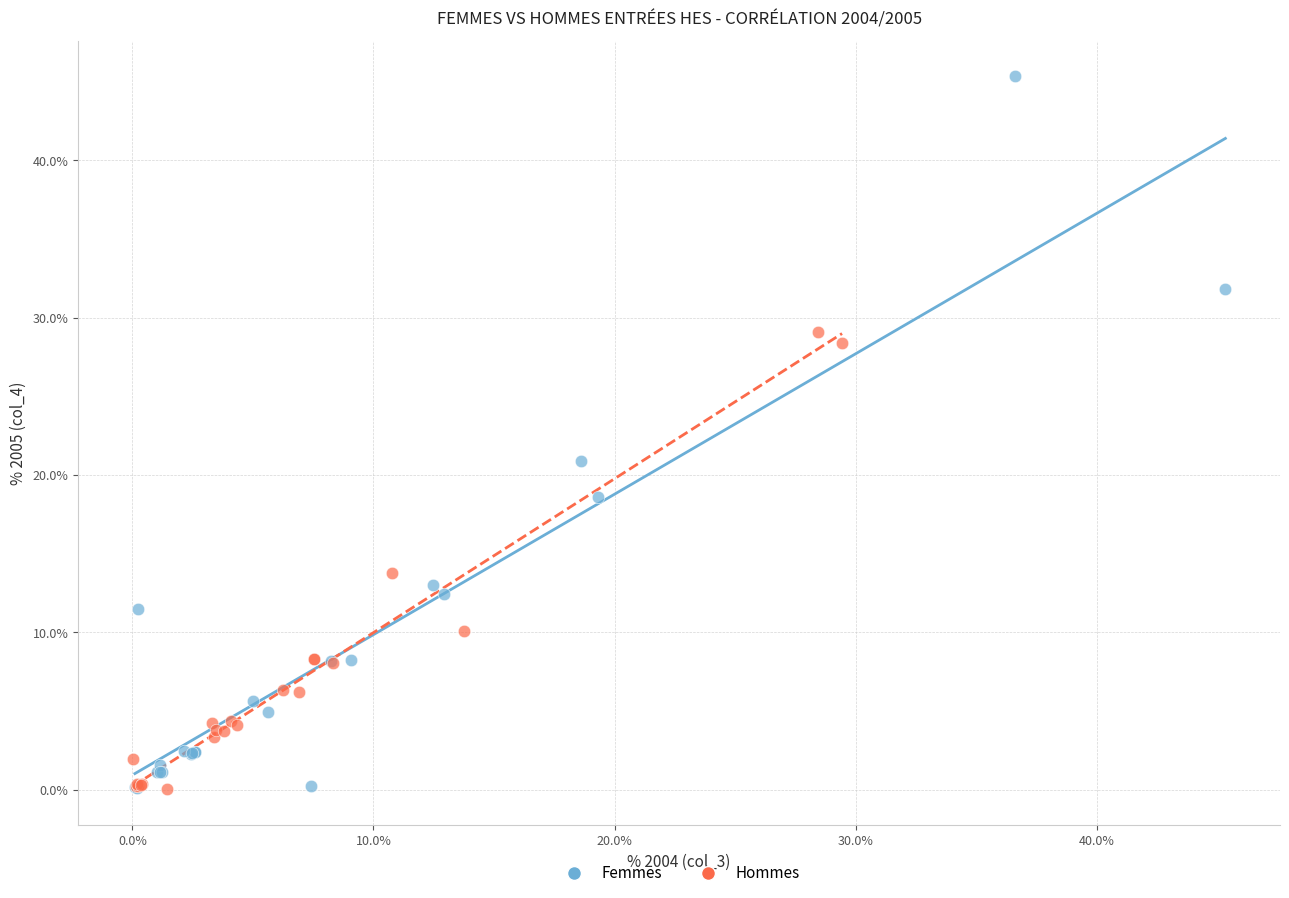

Which series contains the highest Y value?

Femmes